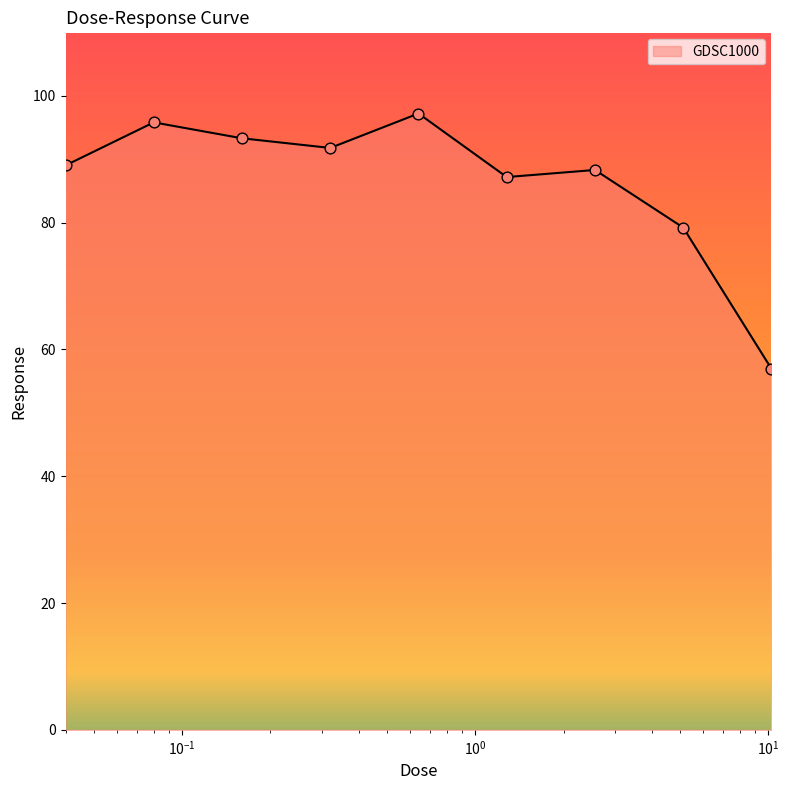

What is the minimum value shown in the chart?

56.9